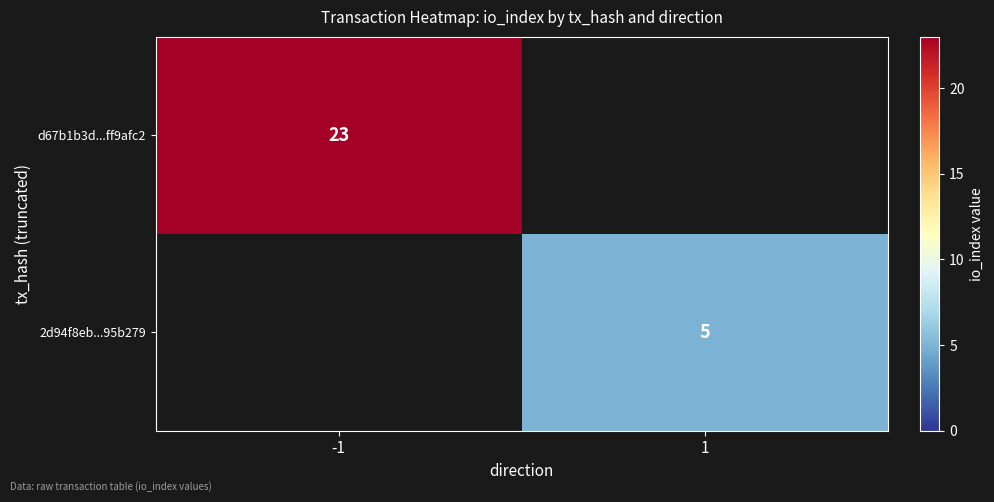

Is it true that d67b1b3d...ff9afc2 equals 7 at -1?

False